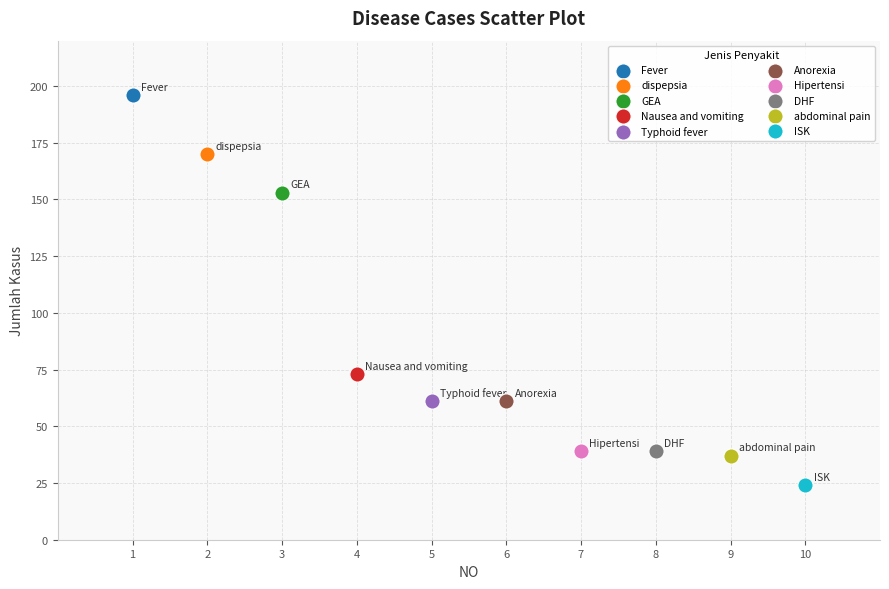

What are all the series names shown in the legend?

Fever, dispepsia, GEA, Nausea and vomiting, Typhoid fever, Anorexia, Hipertensi, DHF, abdominal pain, ISK